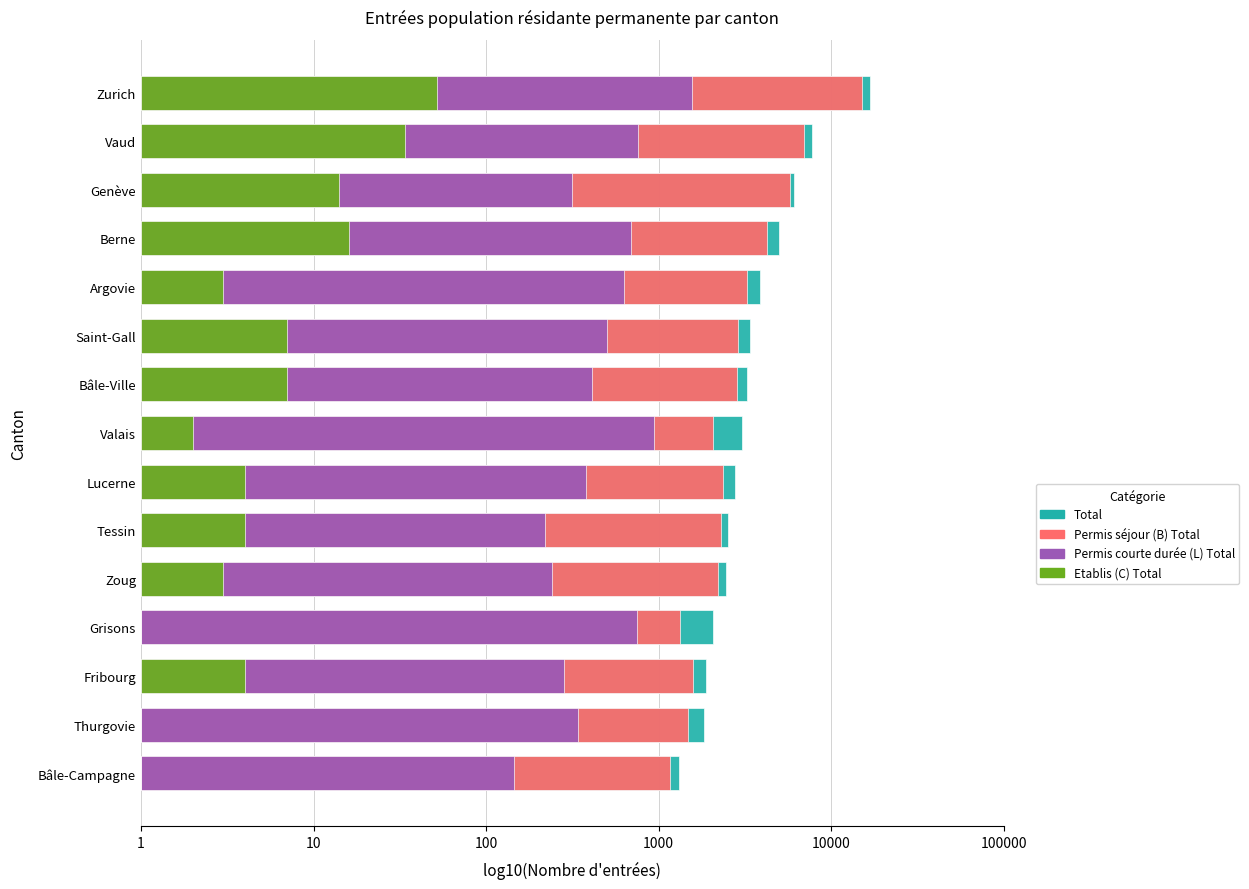

How many data points does each series have?

15